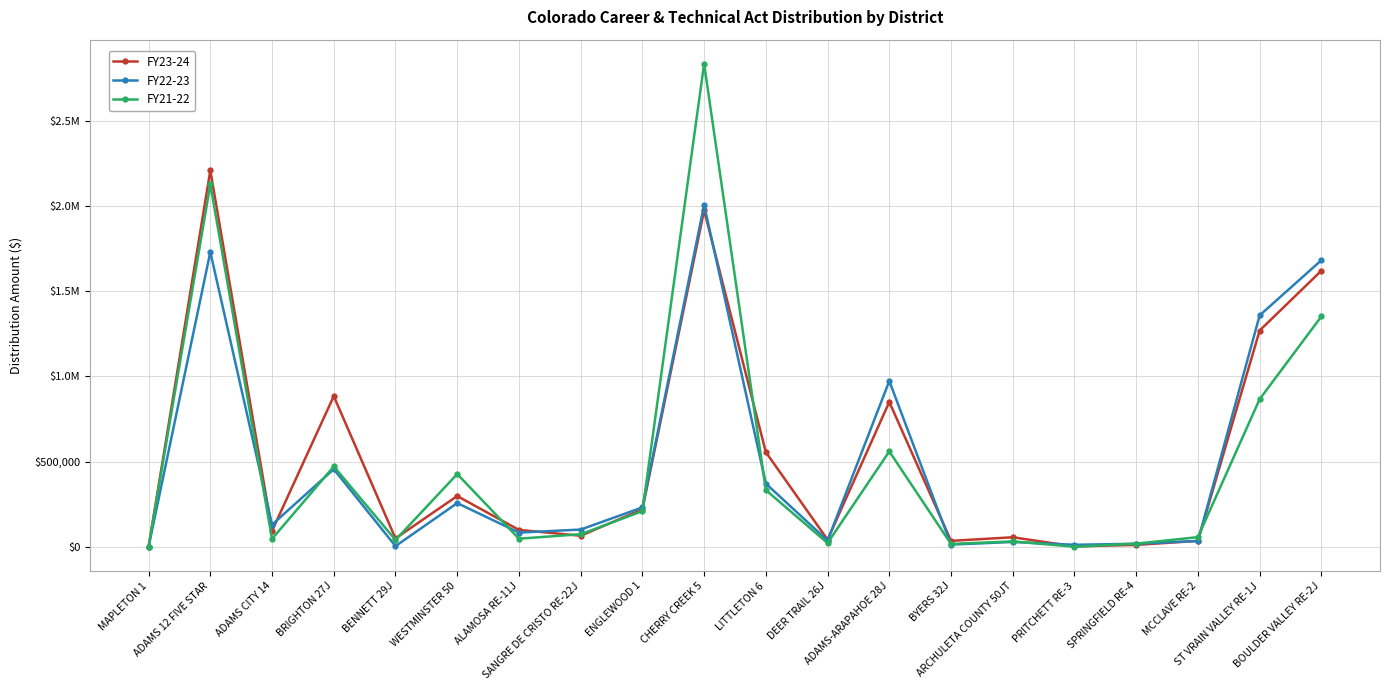

Does the chart have visible grid lines?

Yes